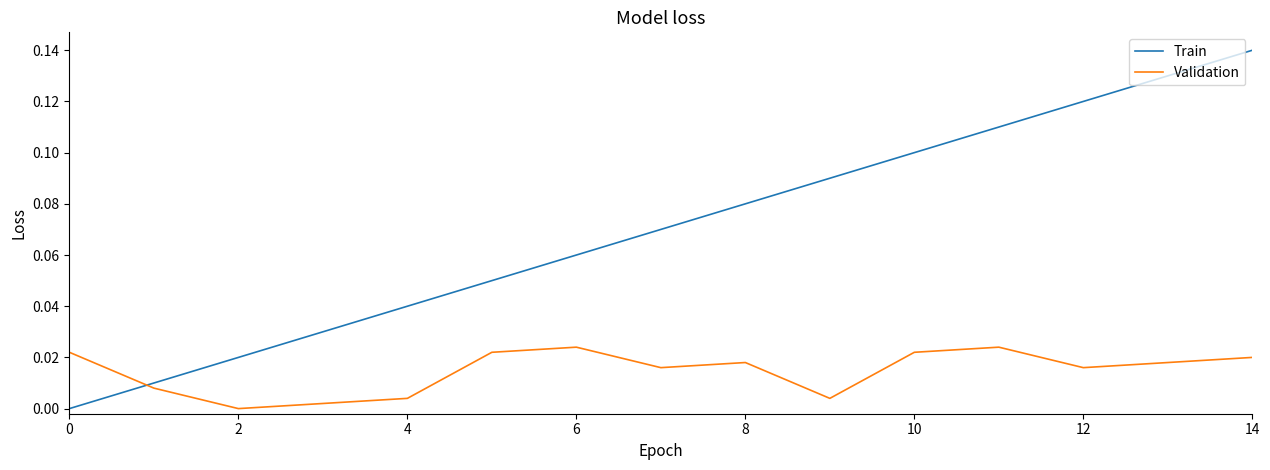

Which series ends up on top after the final intersection of Validation and Train?

Train